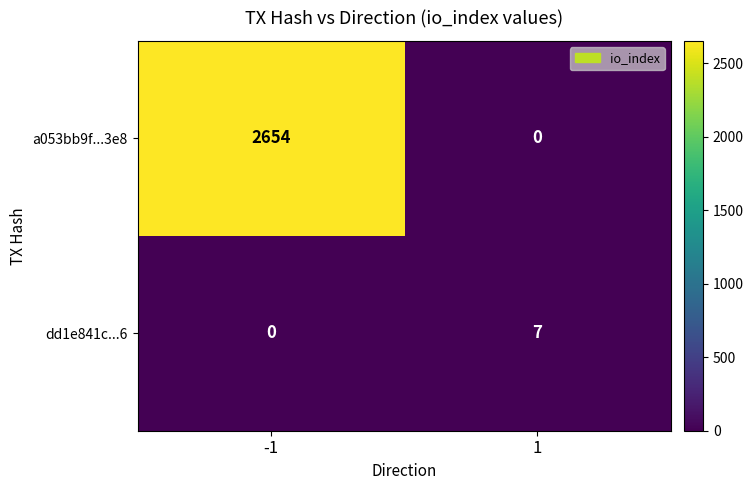

Which series changed the most between -1 and 1?

a053bb9f...3e8